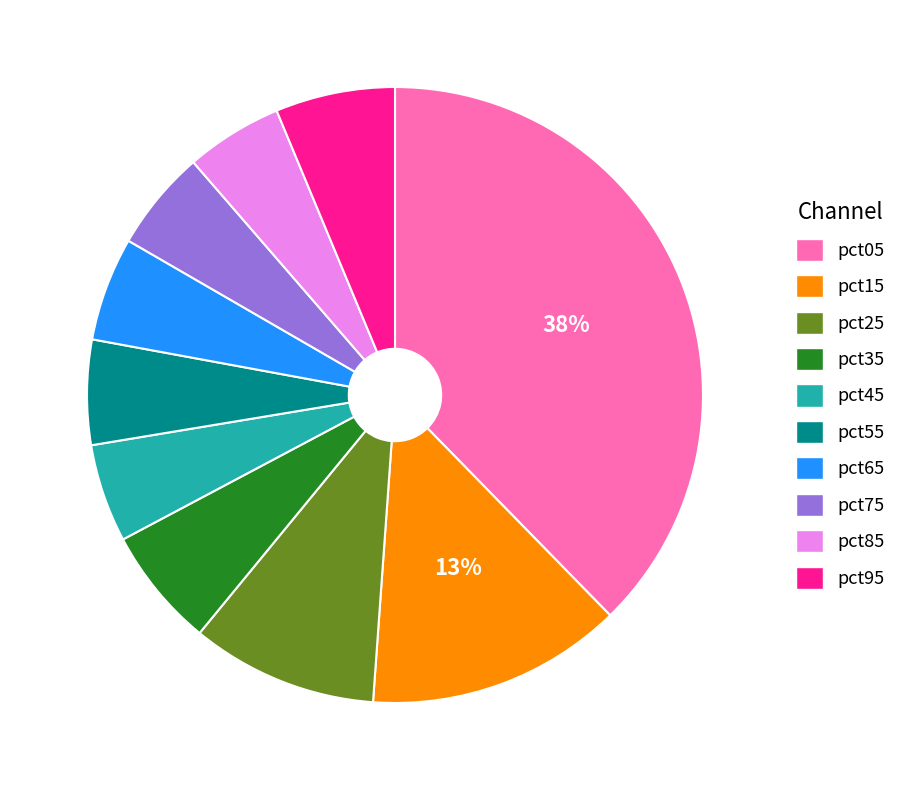

Do pct95 and pct35 together represent more than half of the pie?

No